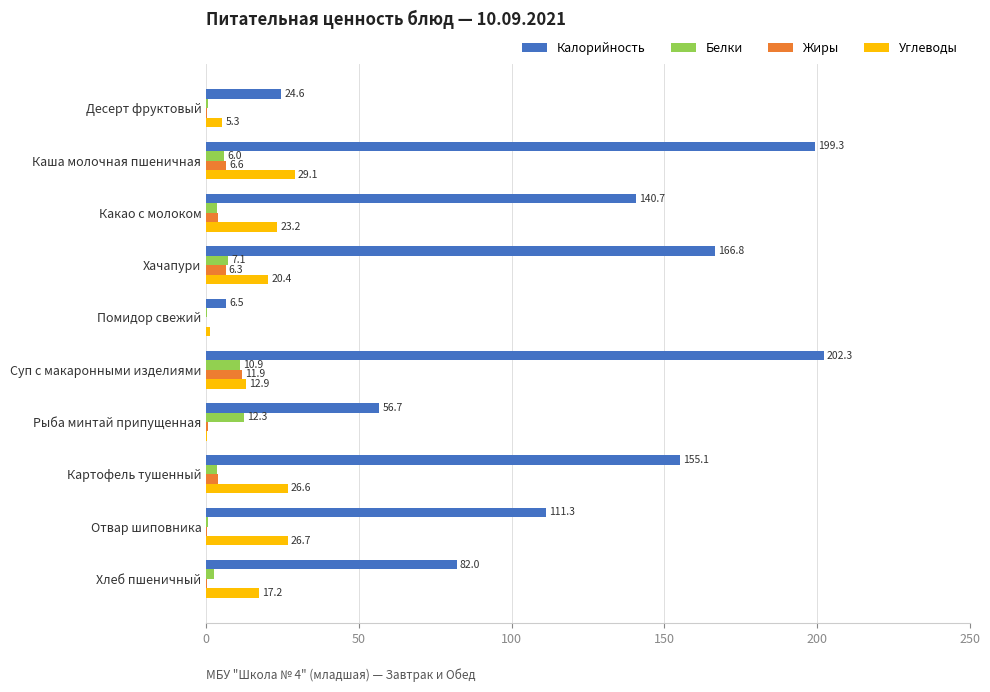

Which category has the highest value across all series?

Суп с макаронными изделиями